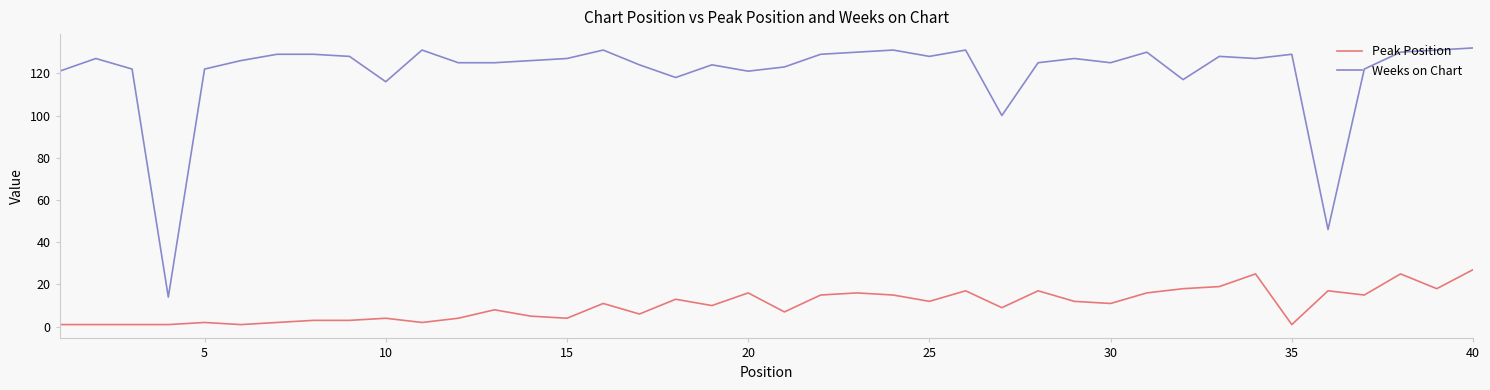

List the series in order of their peak value, lowest first.

Peak Position, Weeks on Chart